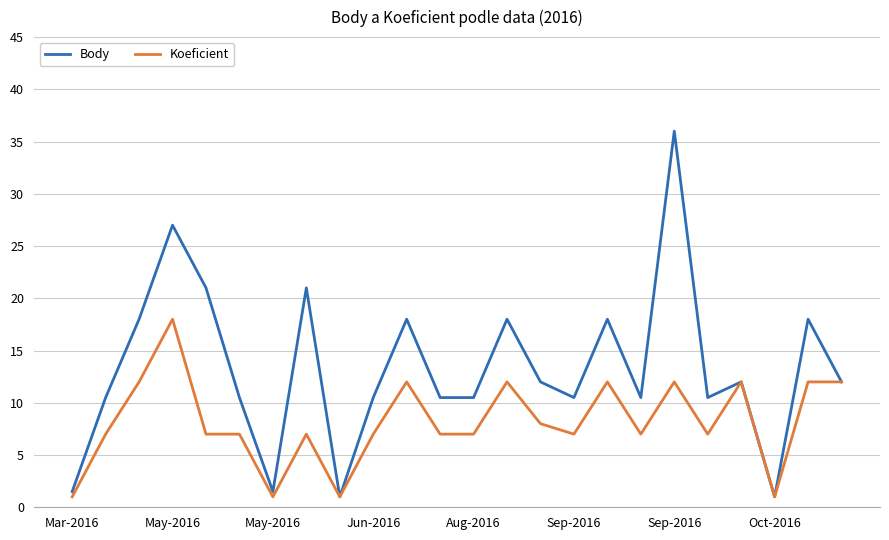

Which series has the largest total across all categories?

Body